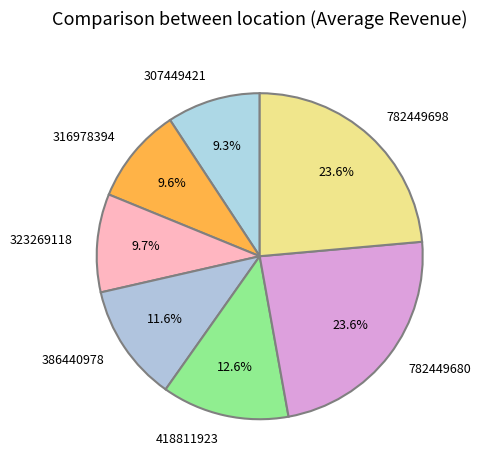

How many slices are in this pie chart?

7